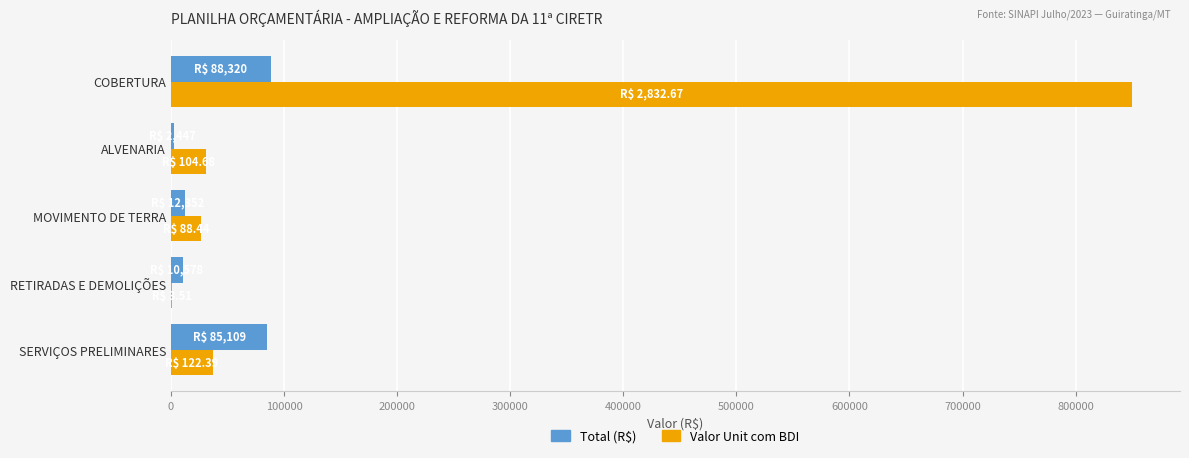

At which category is the sum across all series the highest?

COBERTURA